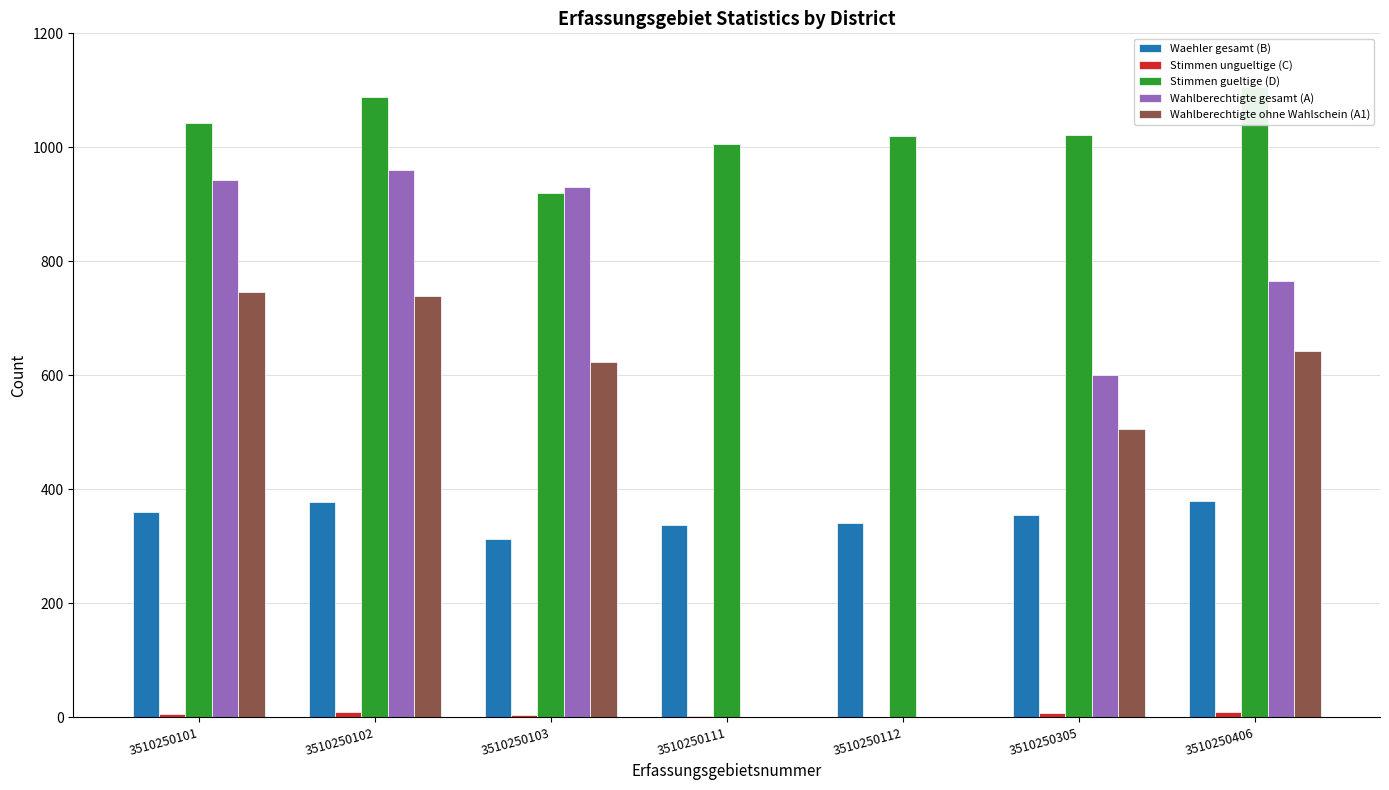

Which category has the highest value in the Stimmen ungueltige (C) series?

3510250102